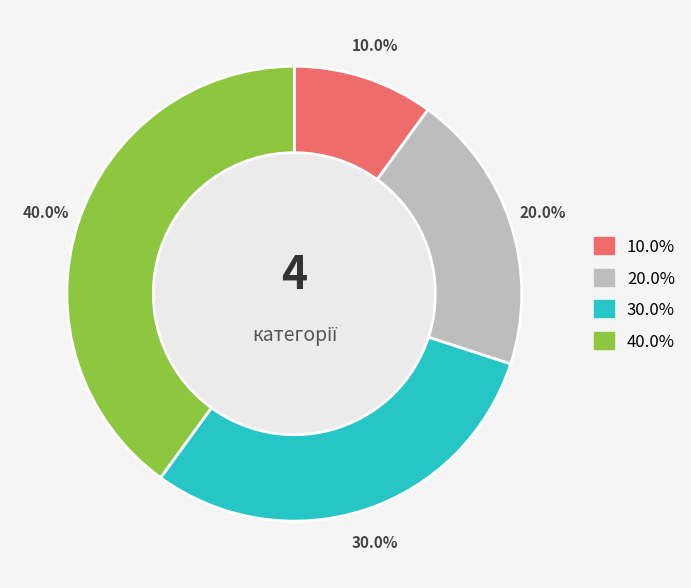

Is there a majority slice in this chart?

No